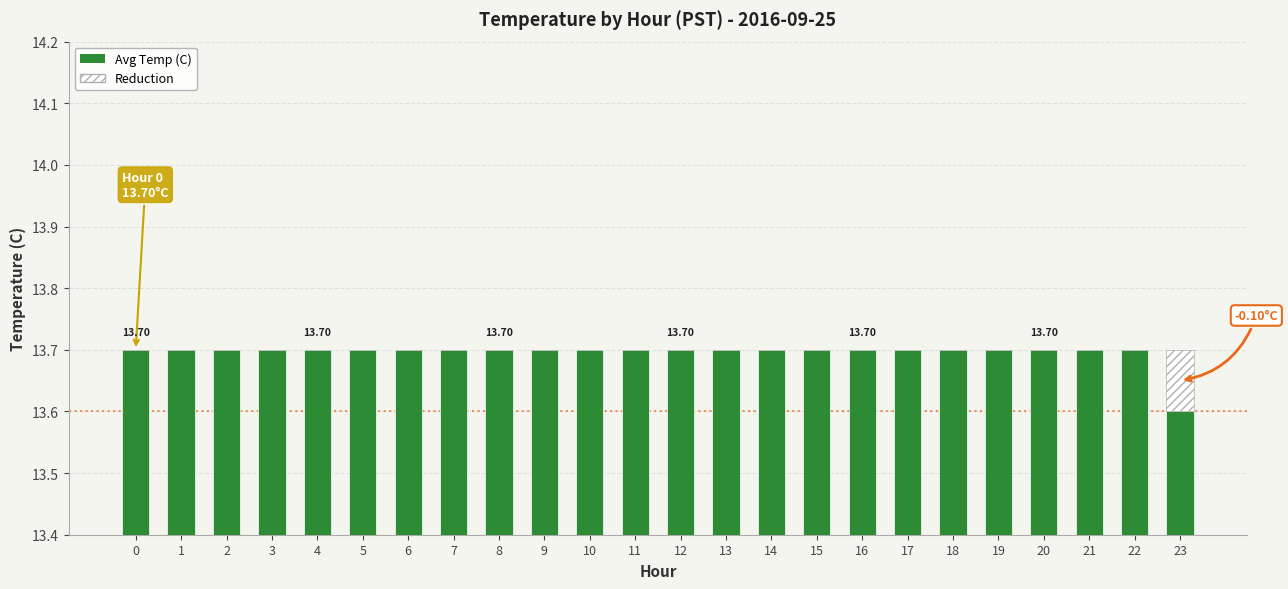

Rank the series by their maximum value, from lowest to highest.

Reduction, Avg Temp (C)